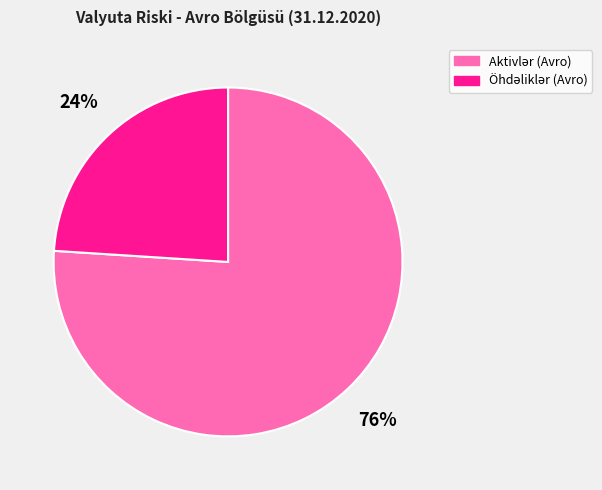

Is there any slice that represents more than half of the pie?

Yes